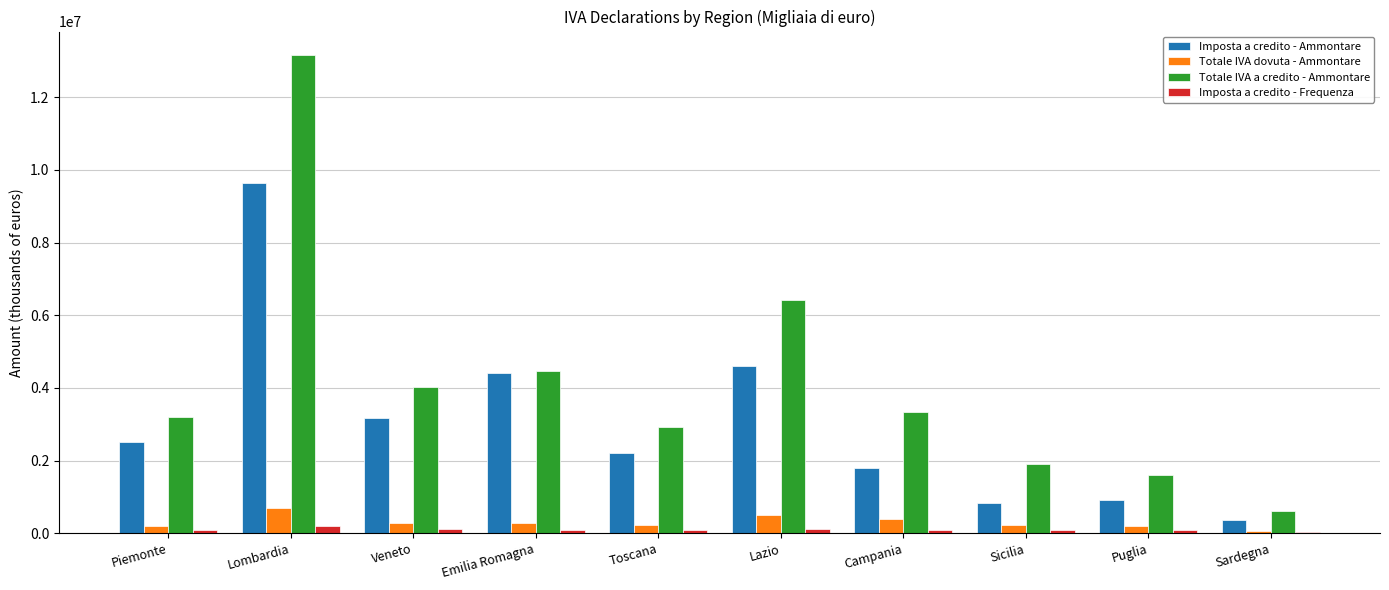

What is the sum of all Totale IVA a credito - Ammontare values?

41671970